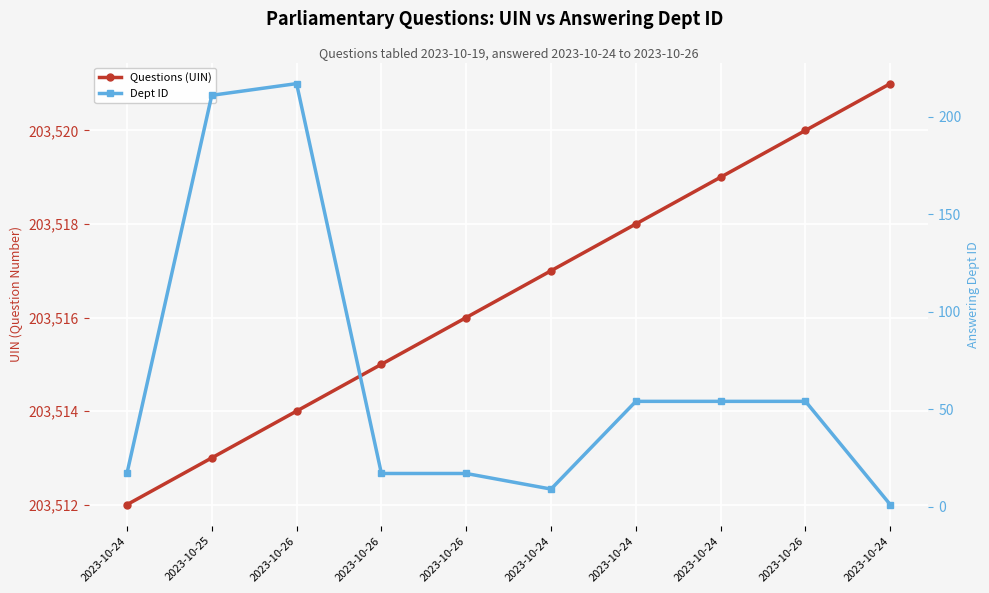

At which category is the sum across all series the highest?

2023-10-26